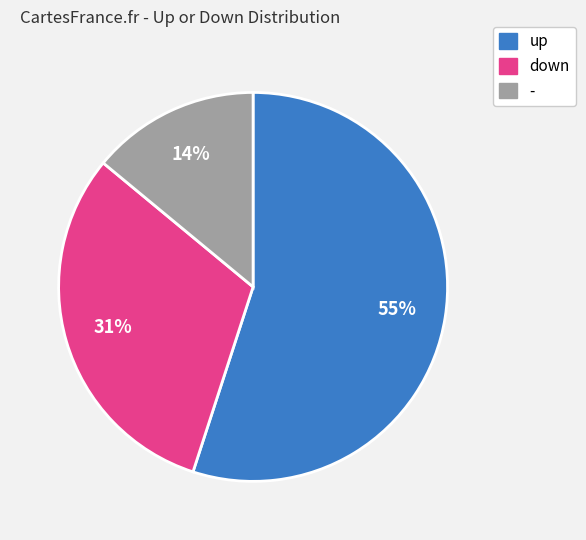

Count the number of slices in the pie.

3